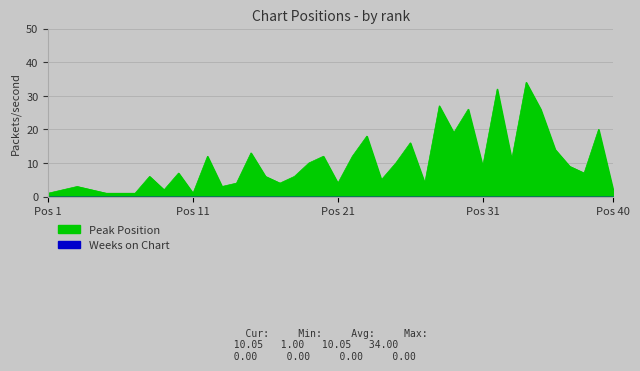

What is the difference between the maximum and minimum values?

33